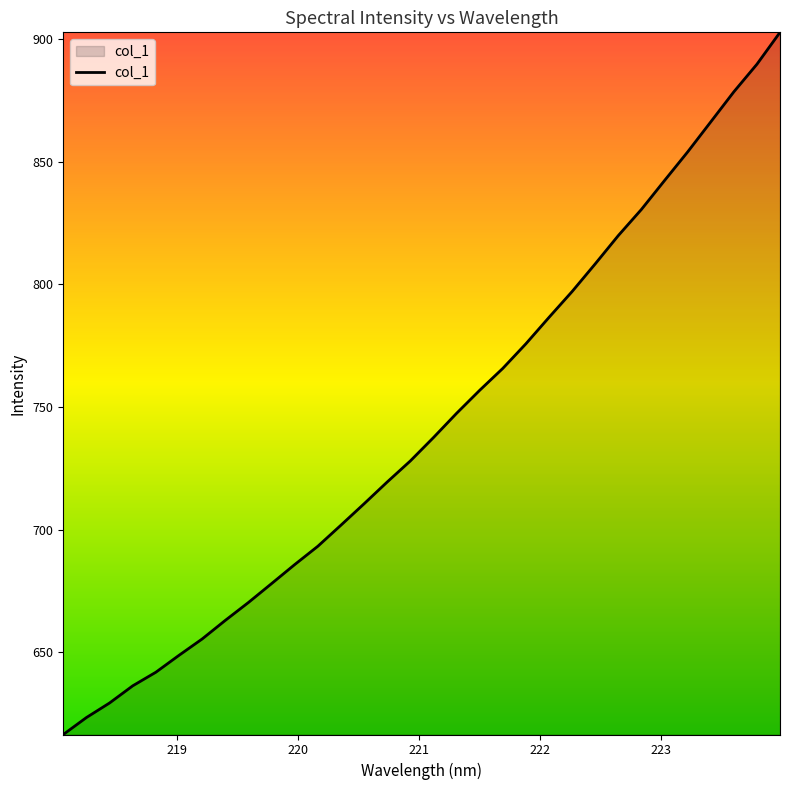

What is the greatest value displayed?

902.7